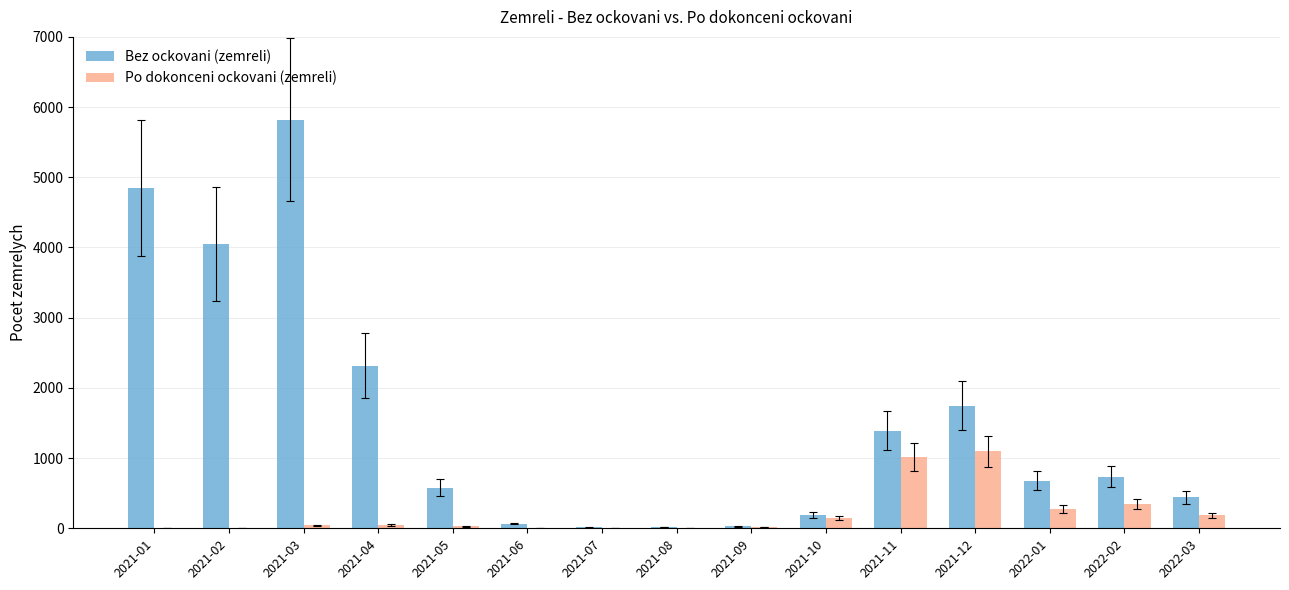

Count the number of categories in the chart.

15